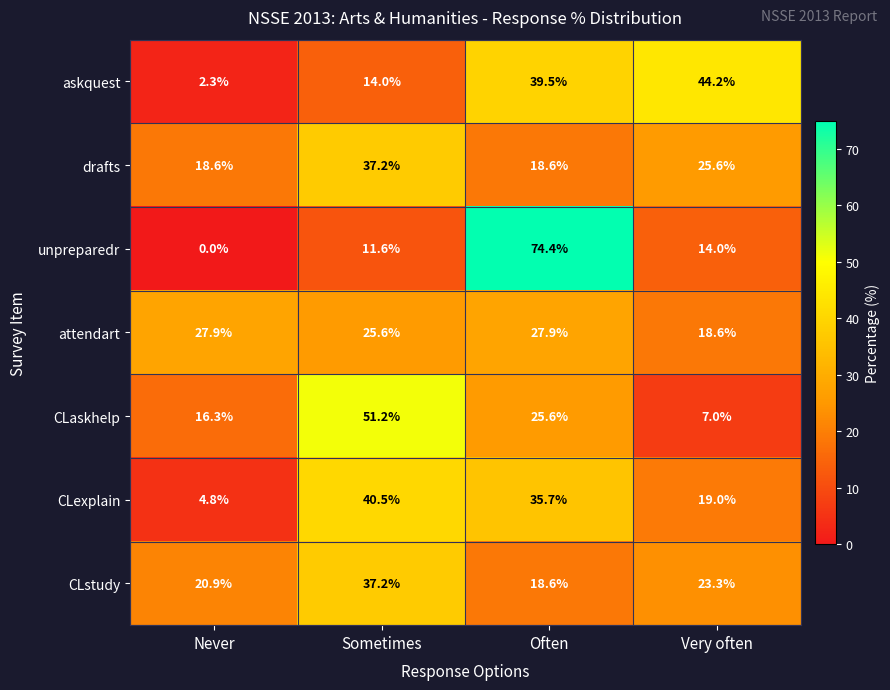

Which series has the largest range (max minus min)?

unpreparedr